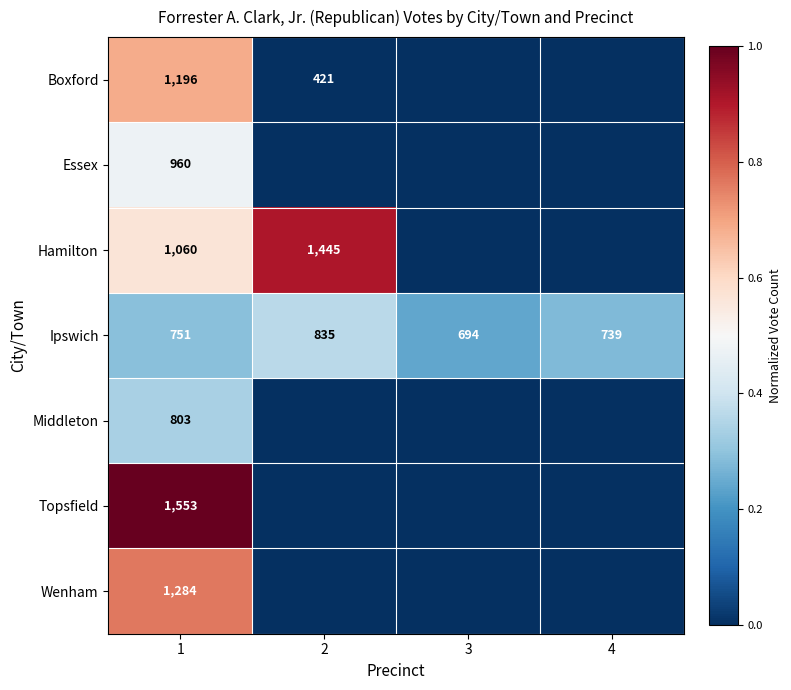

How many distinct data groups are displayed?

7